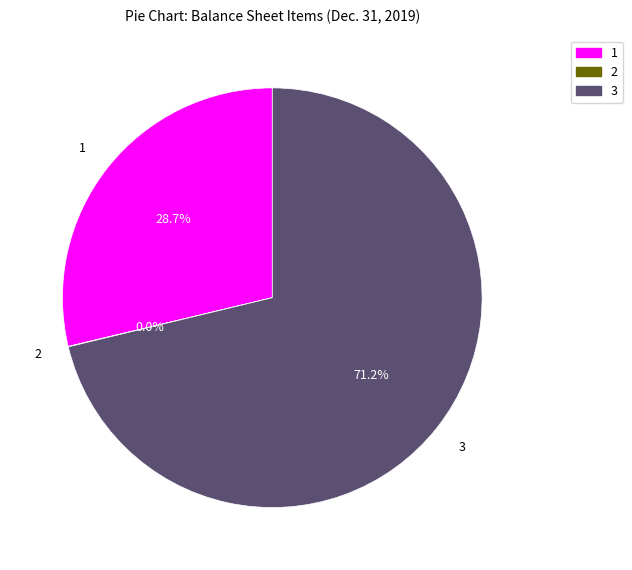

To the nearest percent, what is the average slice percentage?

33%